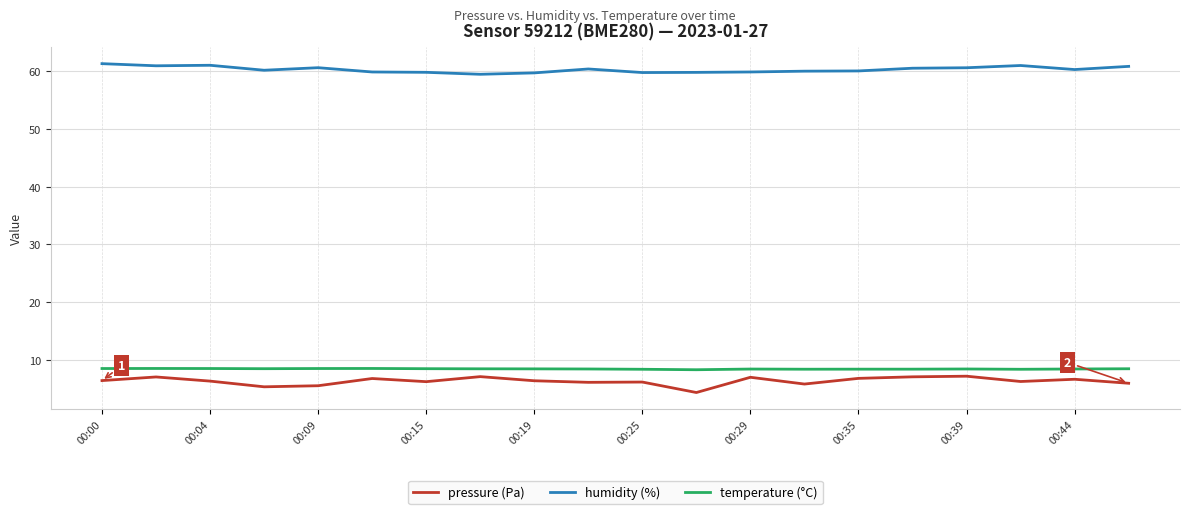

What is the maximum value for temperature (°C)?

8.5